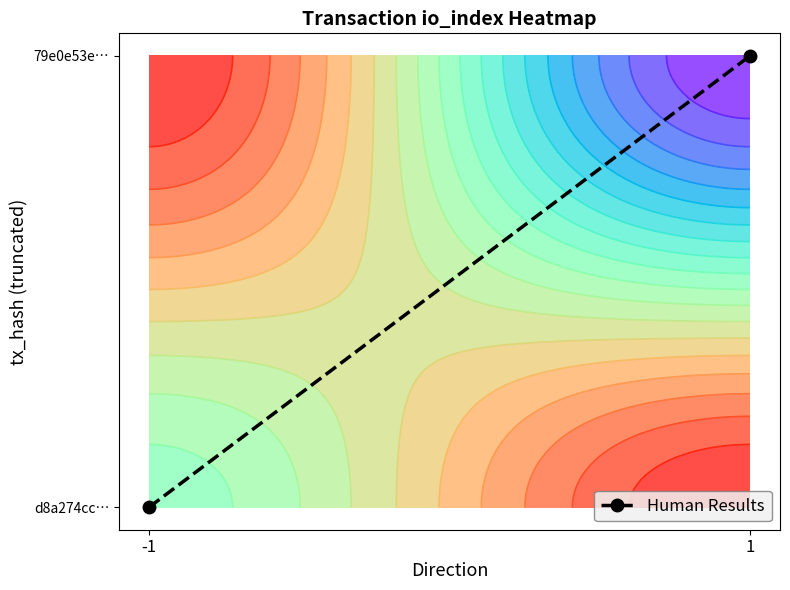

What is the greatest value displayed?

1